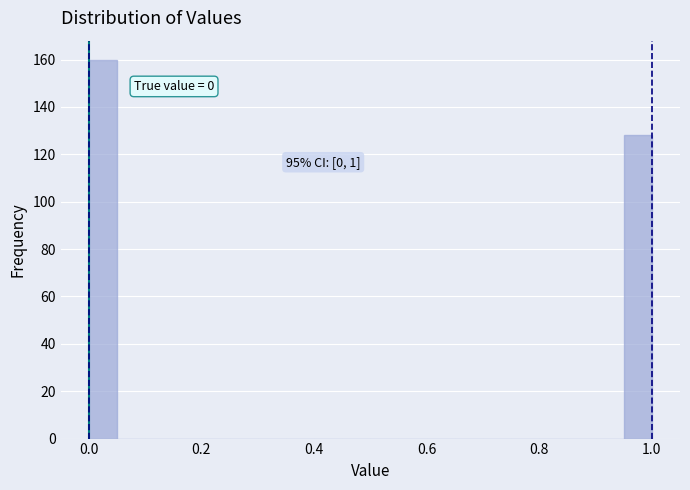

Around what value on the x-axis is the tallest bar? Give the approximate position of its centre, as read against the axis.

0.02